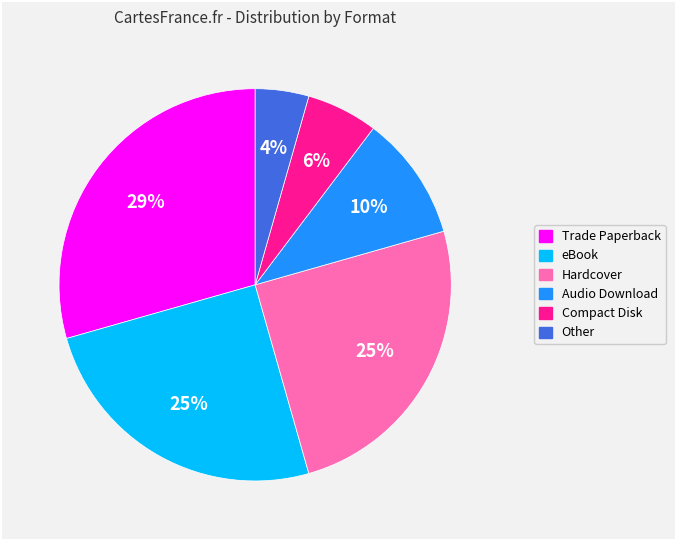

To the nearest percent, what is the average slice percentage?

17%